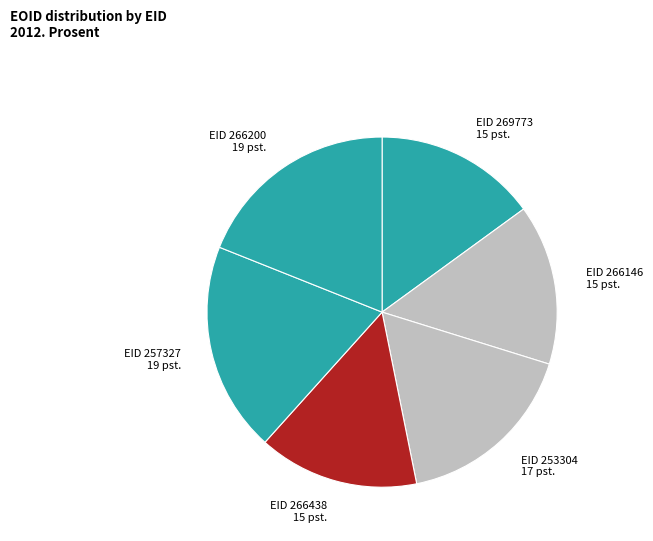

Approximately how many times larger is the value at EID 266438 compared to EID 257327?

0.8